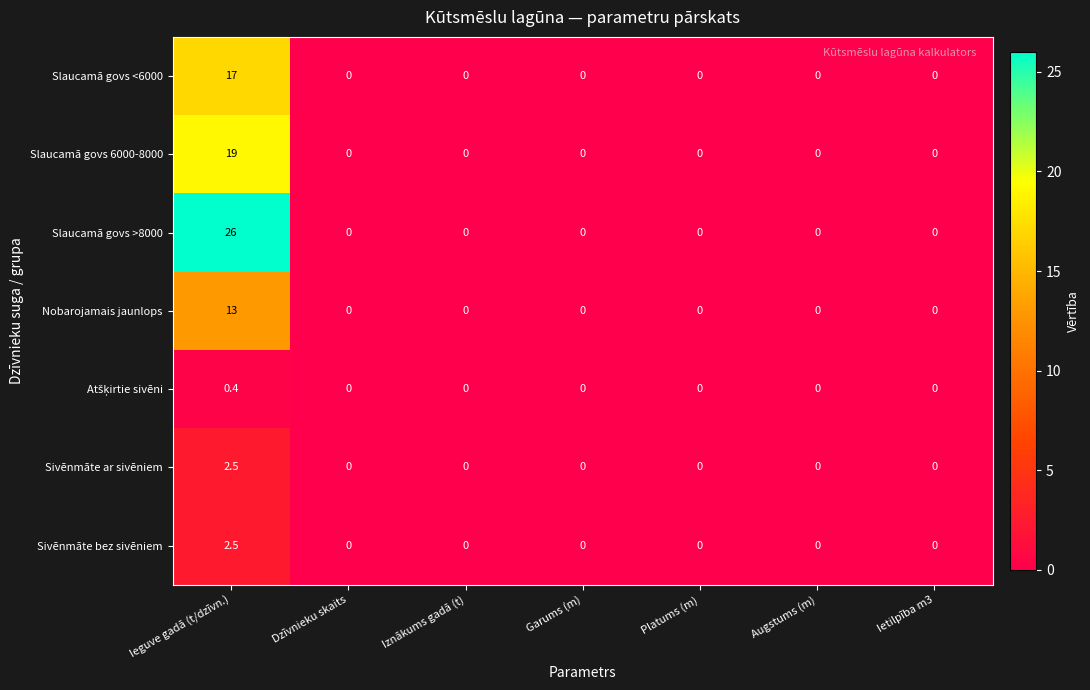

What is the maximum value shown in the chart?

26.0